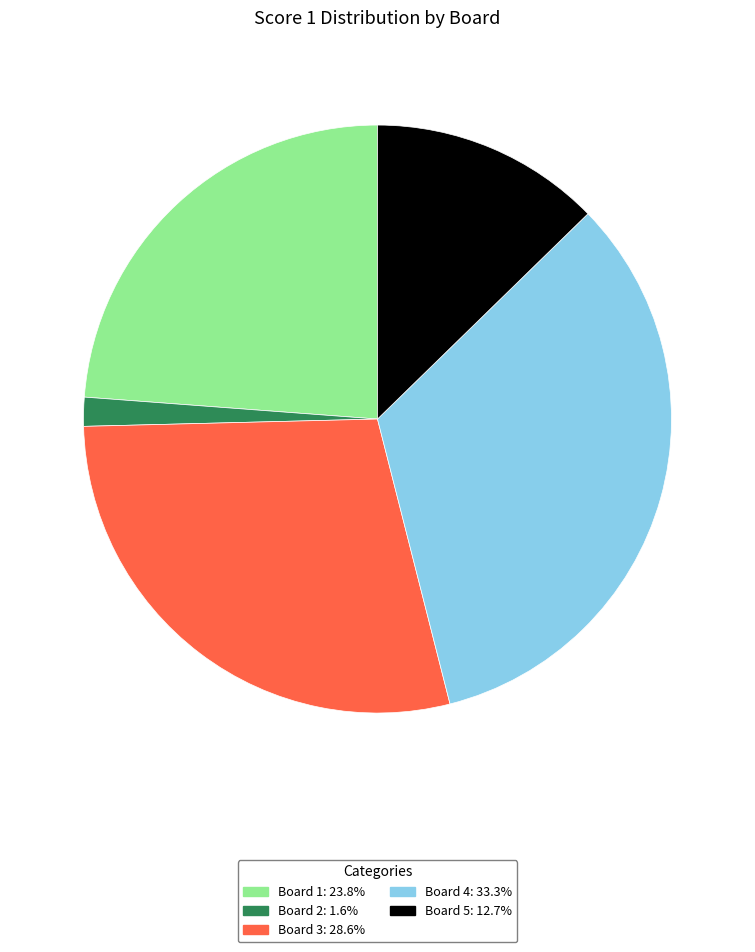

Is there a majority slice in this chart?

No